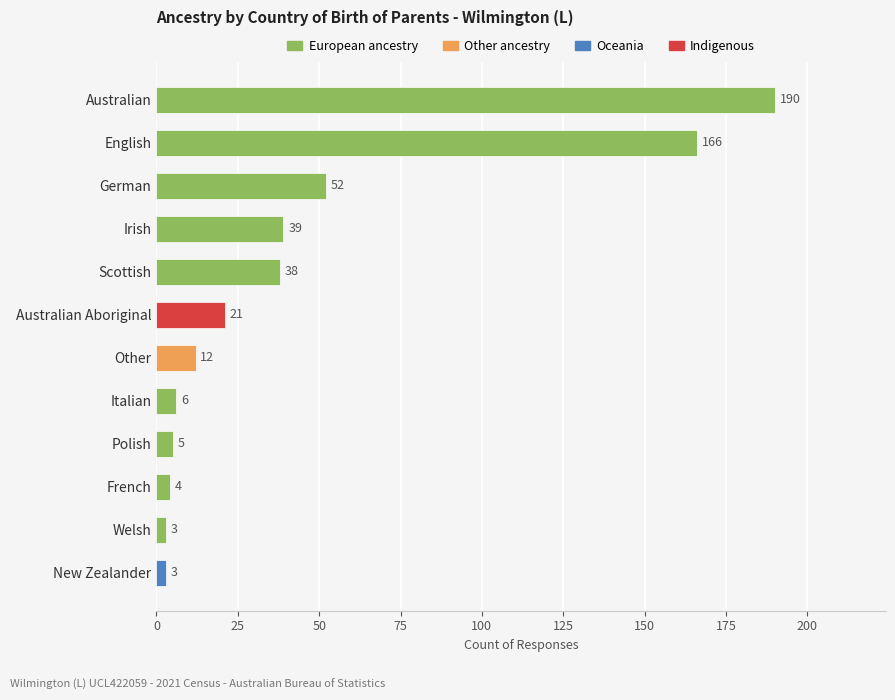

The chart shows a value of 12 at Other. True or false?

True